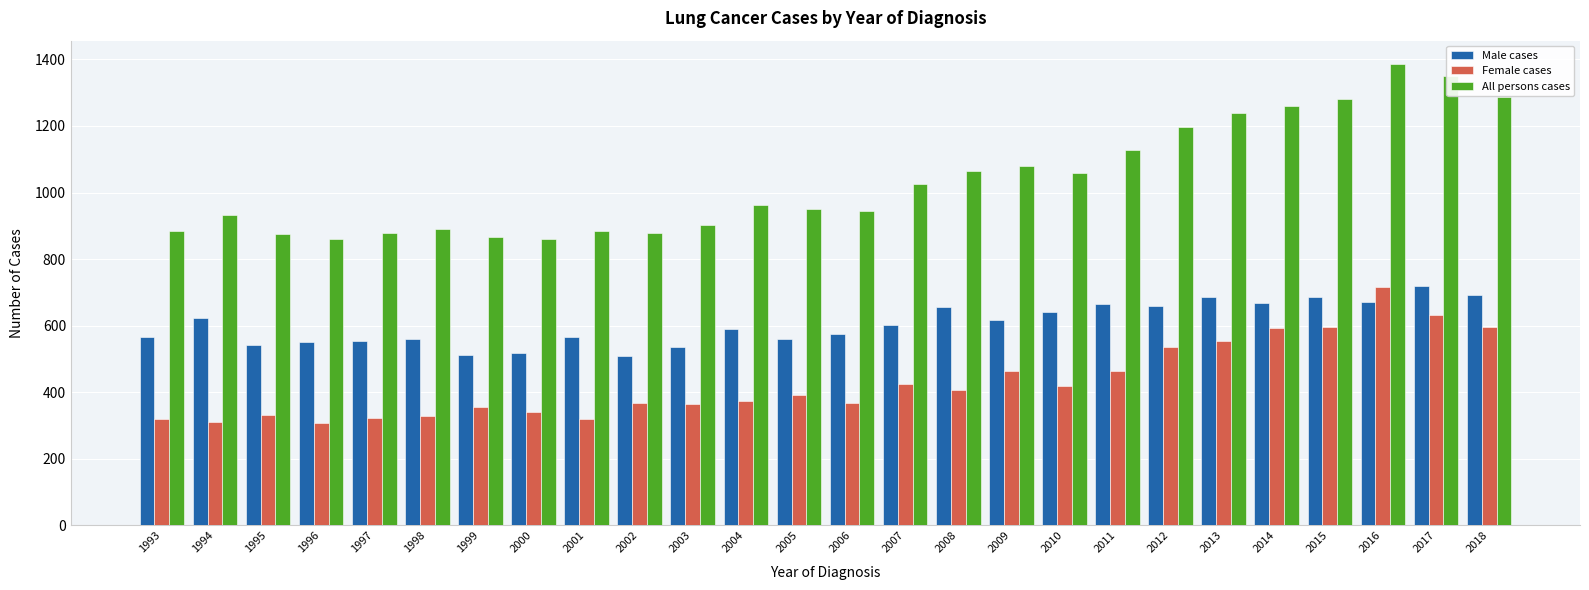

True or false: All persons cases has a value of 874 at 1995.

True